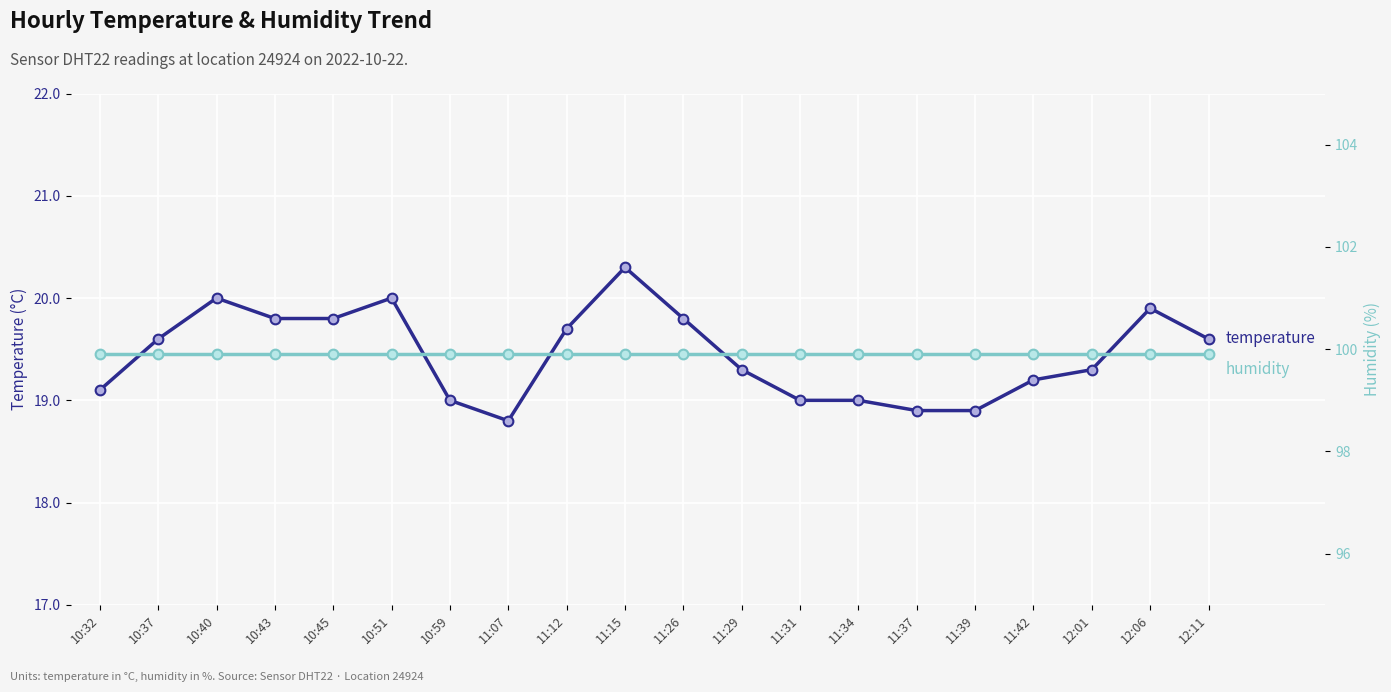

Rank the categories by temperature value from highest to lowest.

11:15, 10:40, 10:51, 12:06, 10:43, 10:45, 11:26, 11:12, 10:37, 12:11, 11:29, 12:01, 11:42, 10:32, 10:59, 11:31, 11:34, 11:37, 11:39, 11:07